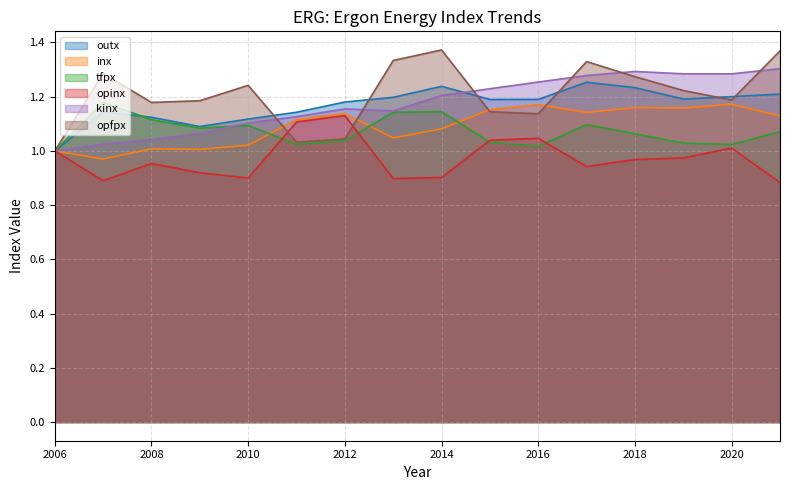

What is the value of the opinx point at the 3rd from the left?

1.0